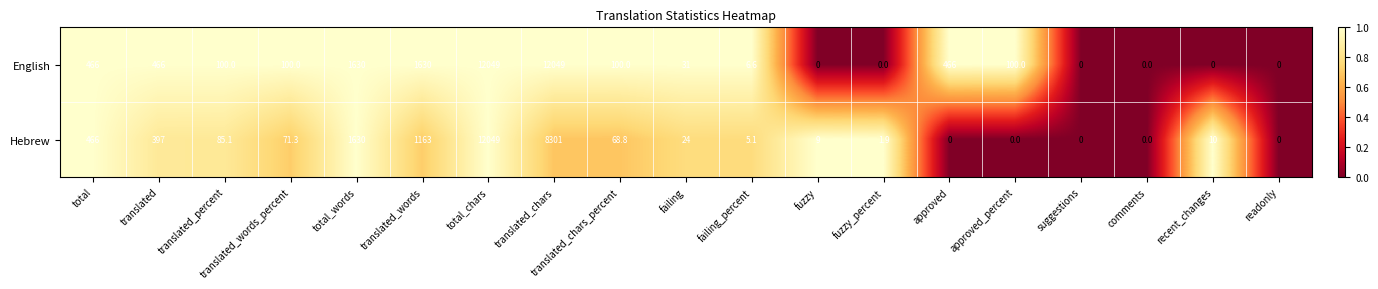

Is it true that English equals 12049.0 at translated_chars?

True